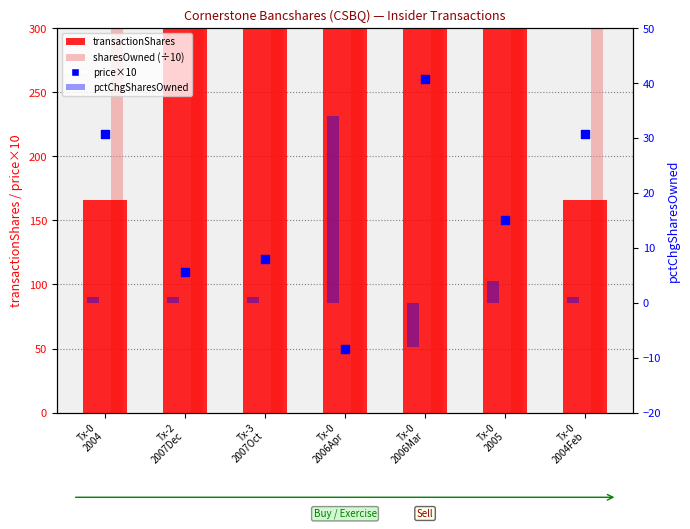

At which category is the sum across all series the highest?

Tx-0
2006Apr